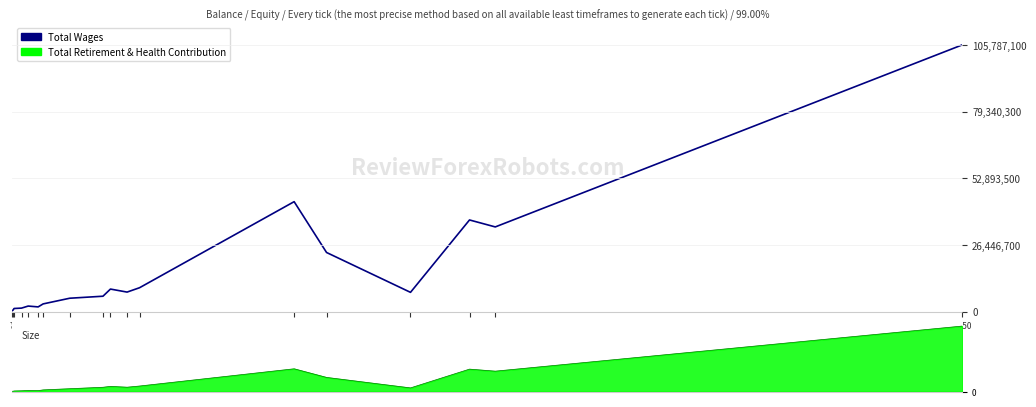

The value at 44 is 1915272. True or false?

False